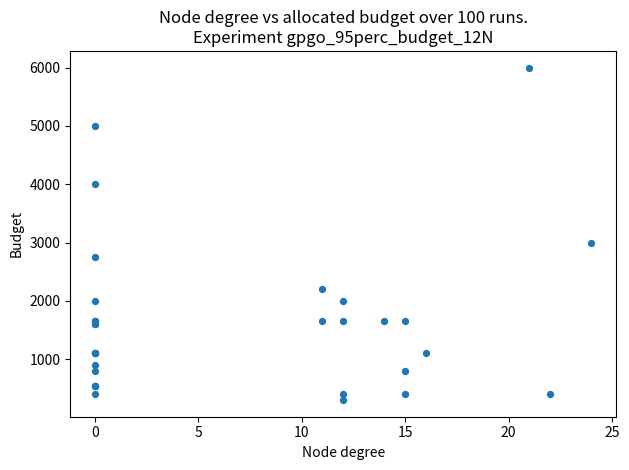

What Y value in the scatter plot is closest to 3150?

3000